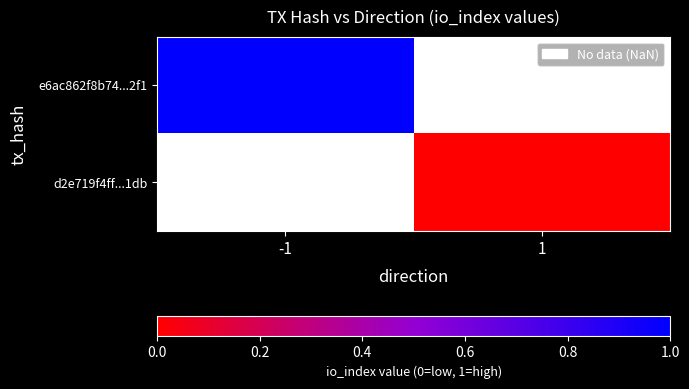

Is the value of d2e719f4ff...1db at -1 greater than the value of e6ac862f8b74...2f1 at 1?

No